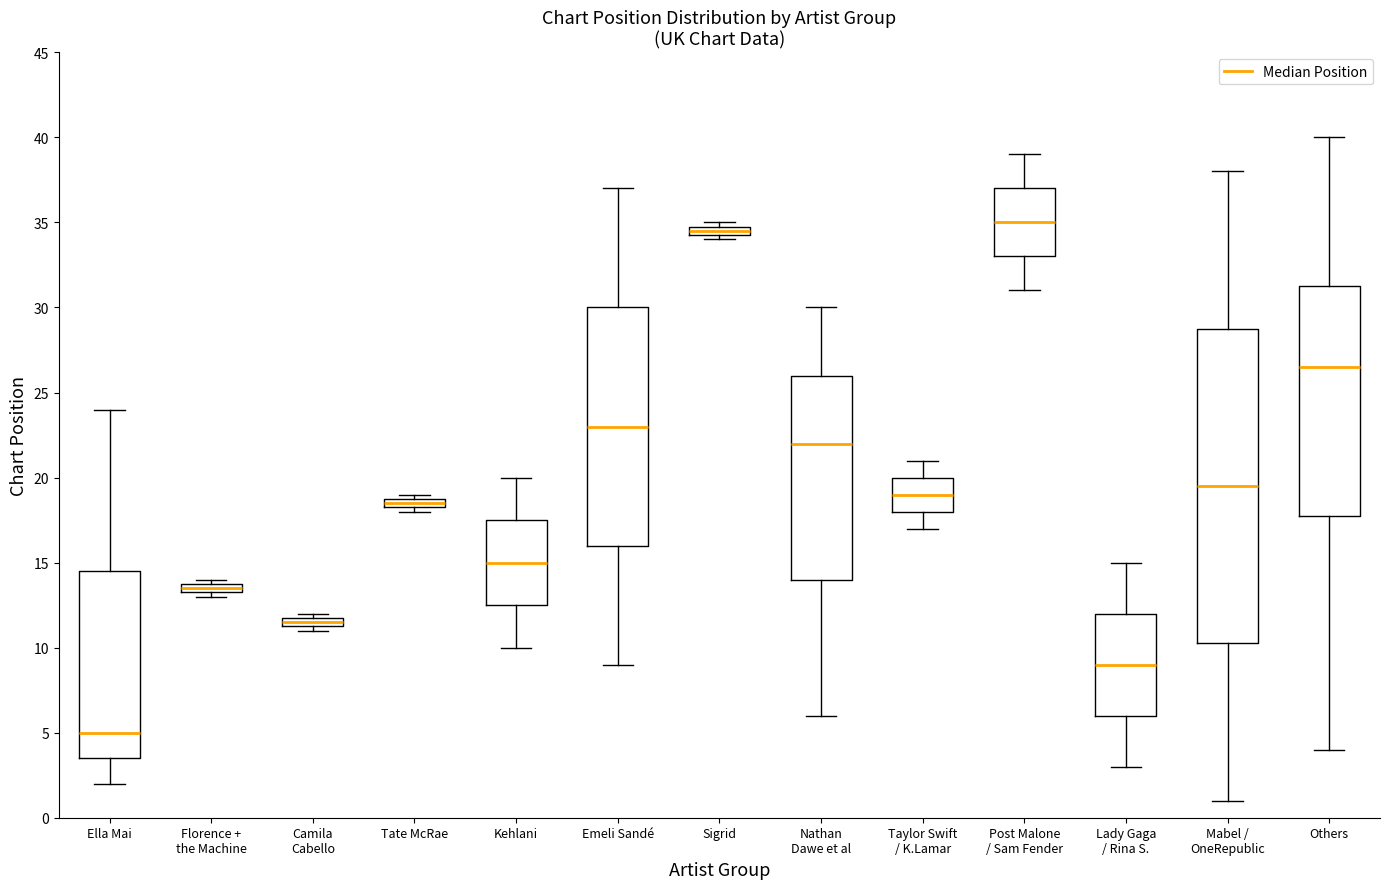

Which box has the highest median line?

Post Malone / Sam Fender